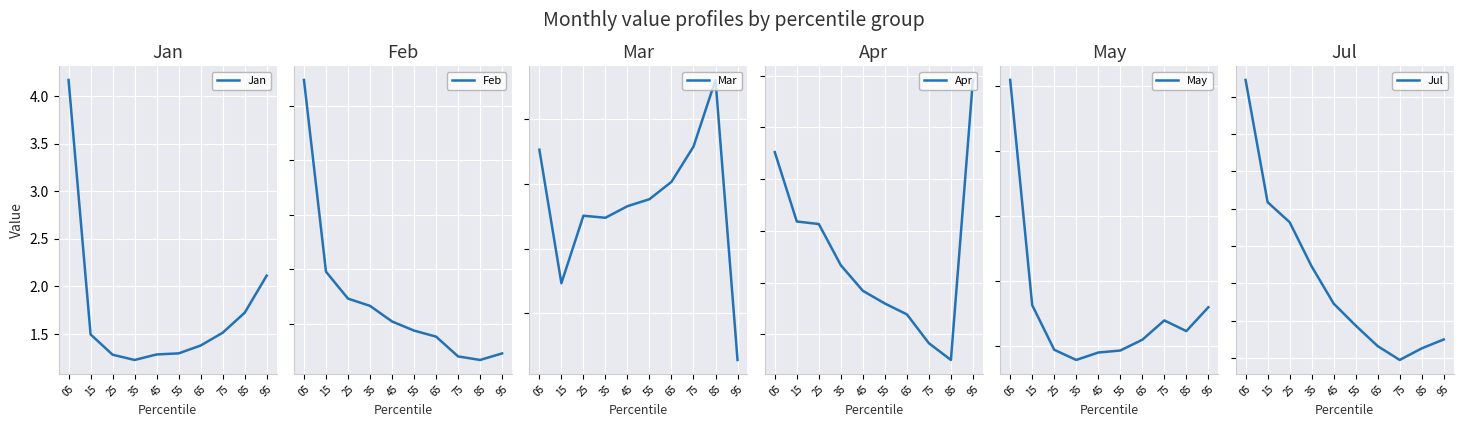

True or false: Feb has a value of 0.9 at 55.

True